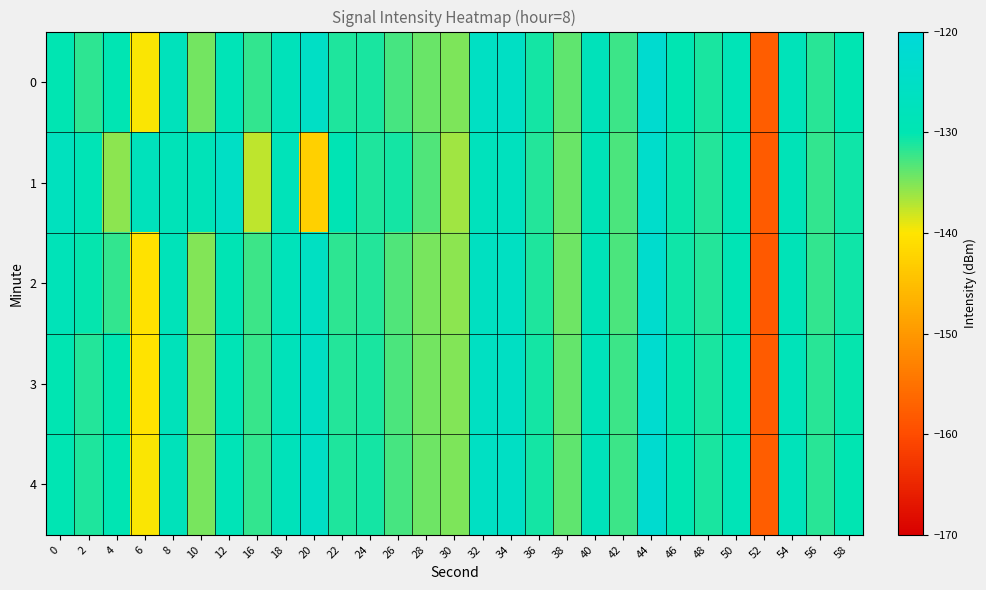

Reading left to right, extract all data points from this chart.

0: 0=-130.0	2=-131.8	4=-129.6	6=-139.9	8=-127.7	10=-134.6	12=-128.9	16=-131.9	18=-127.8	20=-125.3	22=-131.3	24=-131.0	26=-132.7	28=-134.2	30=-135.0	32=-125.7	34=-125.3	36=-130.8	38=-133.8	40=-127.9	42=-132.4	44=-122.5	46=-130.1	48=-131.0	50=-128.8	52=-157.8	54=-128.2	56=-131.6	58=-130.1
1: 0=-127.0	2=-129.1	4=-135.6	6=-127.7	8=-128.5	10=-128.5	12=-125.1	16=-137.5	18=-128.3	20=-142.7	22=-129.5	24=-131.2	26=-130.8	28=-133.1	30=-136.4	32=-127.3	34=-126.9	36=-131.5	38=-134.2	40=-128.7	42=-133.0	44=-123.5	46=-130.5	48=-131.5	50=-129.2	52=-158.0	54=-128.7	56=-132.0	58=-130.6
2: 0=-128.5	2=-130.2	4=-132.1	6=-140.5	8=-128.3	10=-135.2	12=-129.4	16=-132.5	18=-128.1	20=-126.0	22=-131.8	24=-131.4	26=-133.2	28=-134.8	30=-135.5	32=-126.2	34=-125.9	36=-131.3	38=-134.3	40=-128.4	42=-132.9	44=-123.0	46=-130.6	48=-131.5	50=-129.3	52=-158.2	54=-128.7	56=-132.0	58=-130.6
3: 0=-130.1	2=-131.5	4=-130.0	6=-140.2	8=-128.0	10=-134.9	12=-129.0	16=-132.2	18=-128.0	20=-125.5	22=-131.5	24=-131.0	26=-132.9	28=-134.5	30=-135.2	32=-125.9	34=-125.5	36=-130.9	38=-133.9	40=-128.1	42=-132.5	44=-122.7	46=-130.2	48=-131.1	50=-128.9	52=-157.9	54=-128.3	56=-131.7	58=-130.3
4: 0=-129.8	2=-131.2	4=-129.8	6=-139.8	8=-127.9	10=-134.7	12=-128.8	16=-132.0	18=-127.9	20=-125.3	22=-131.3	24=-130.9	26=-132.8	28=-134.3	30=-134.9	32=-125.7	34=-125.4	36=-130.8	38=-133.8	40=-127.9	42=-132.4	44=-122.5	46=-130.1	48=-131.0	50=-128.8	52=-157.7	54=-128.2	56=-131.6	58=-130.1